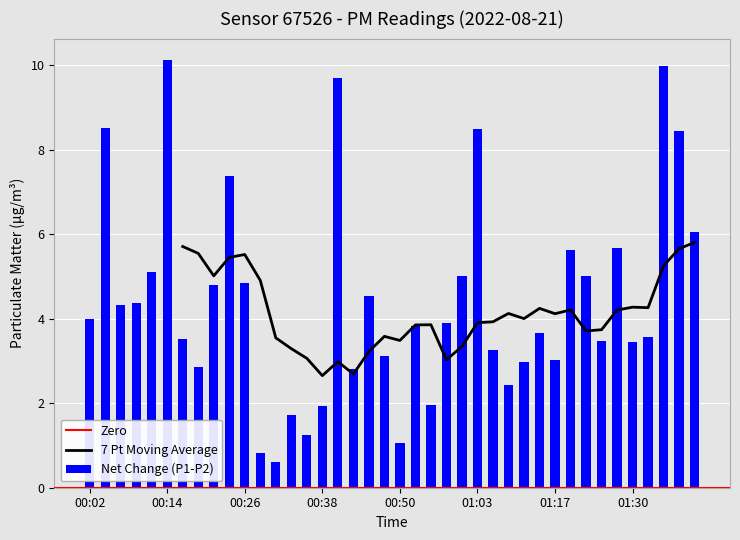

Between 00:11 and 00:21, which is larger?

00:11